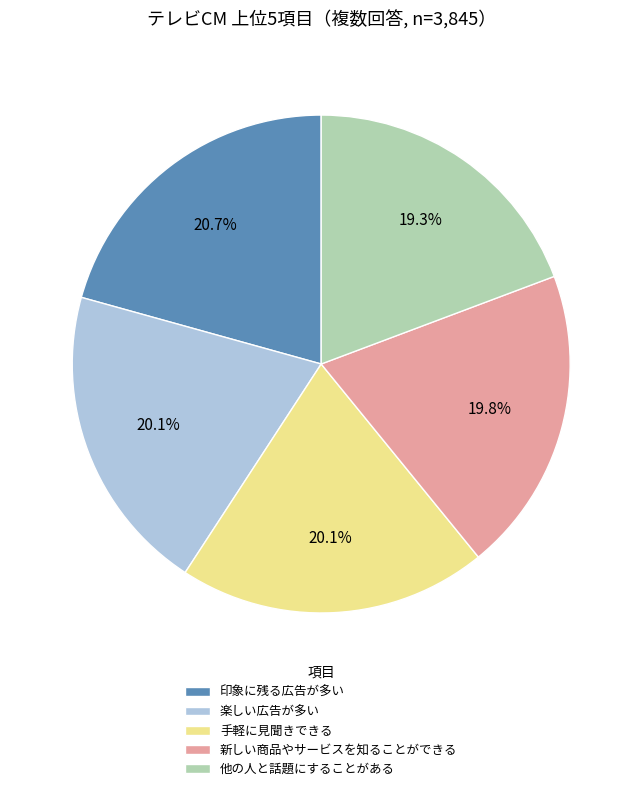

Which slice is the smallest?

他の人と話題にすることがある